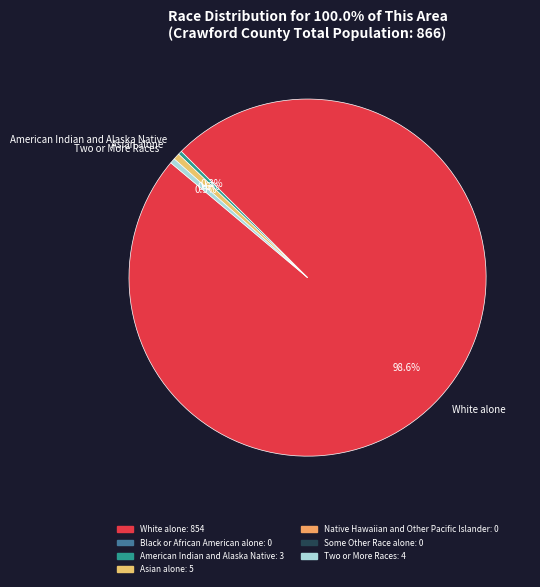

How many slices are in this pie chart?

4